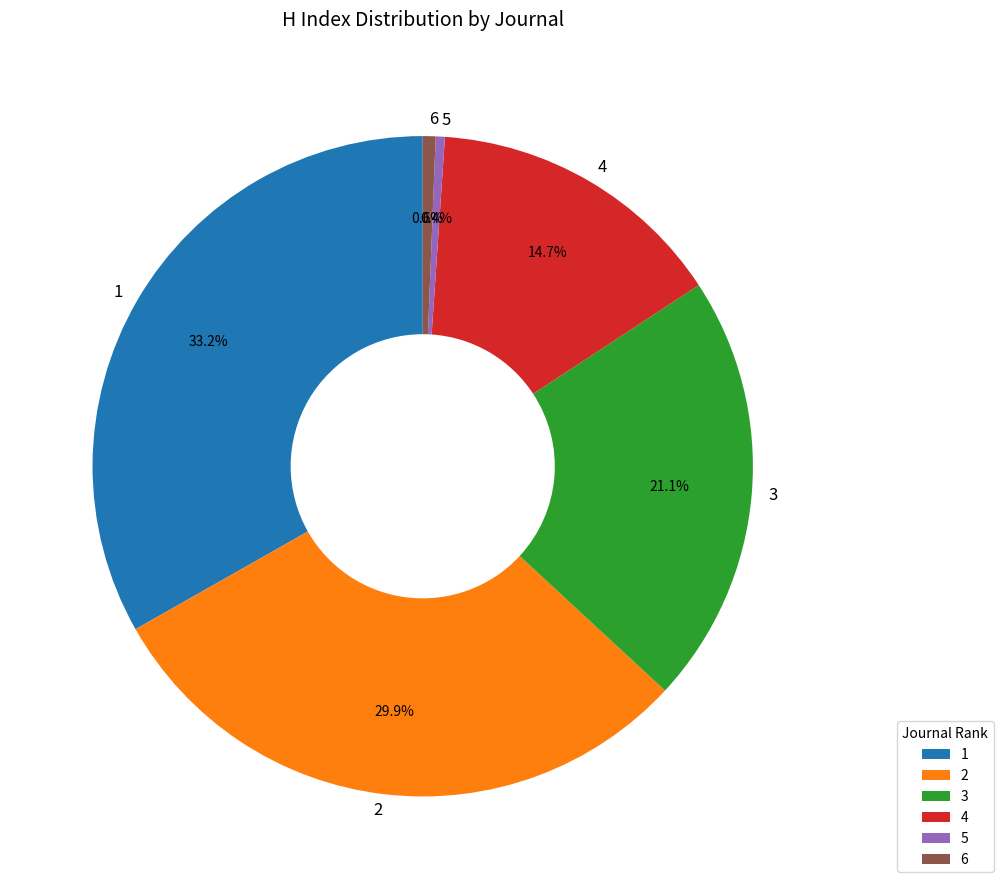

How much of the chart is everything except 3?

78.9%